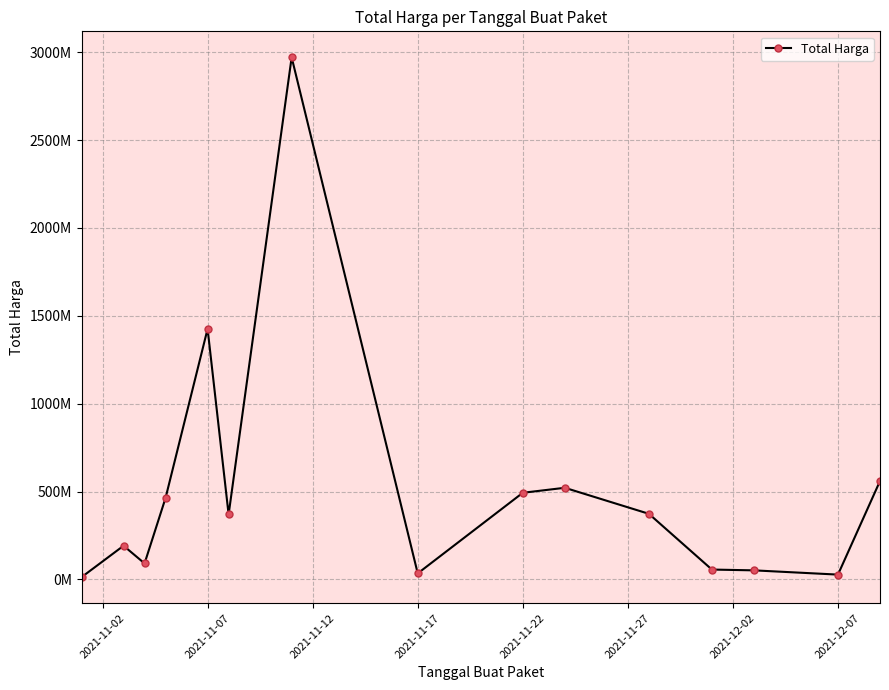

What is the greatest value displayed?

2970953240